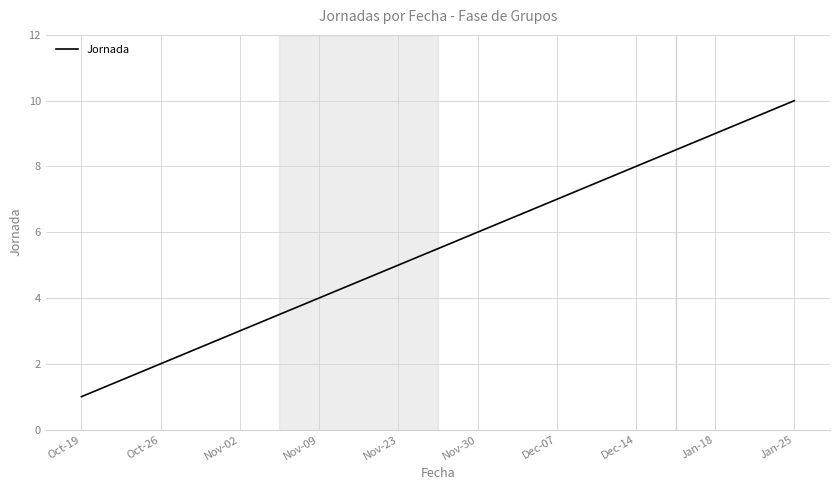

What is the minimum value shown in the chart?

1